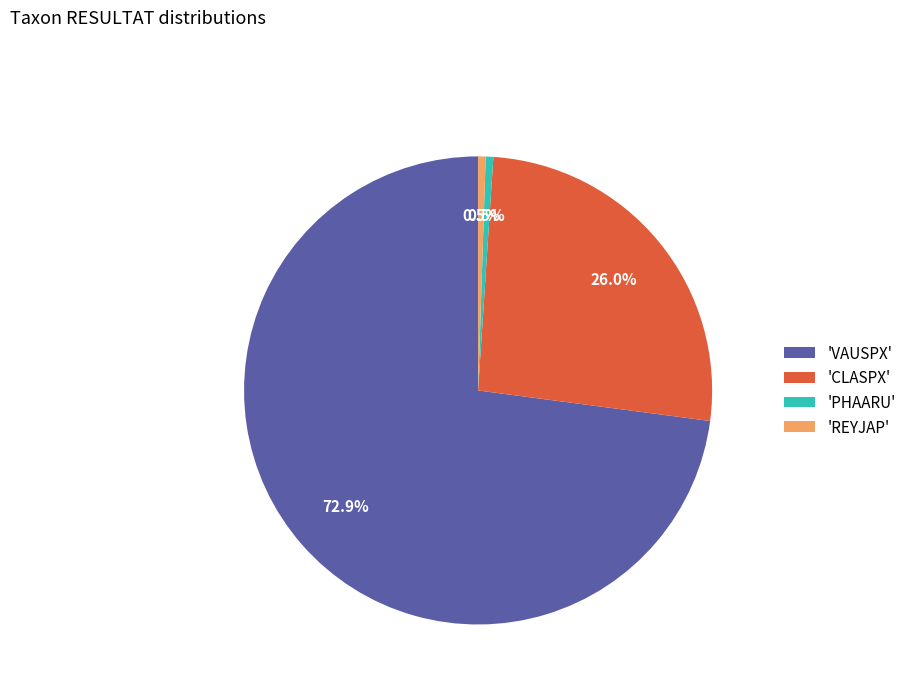

Is the sum of 'REYJAP' and 'CLASPX' greater than half?

No